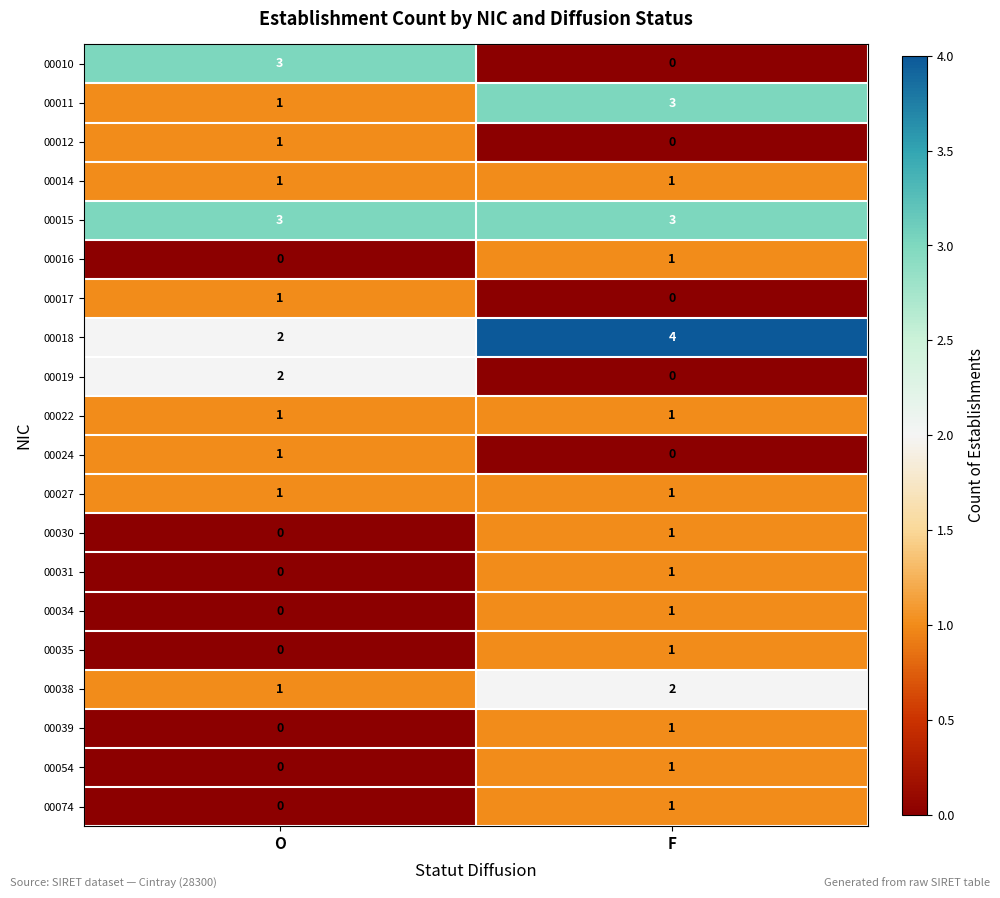

At which category is the sum across all series the highest?

F